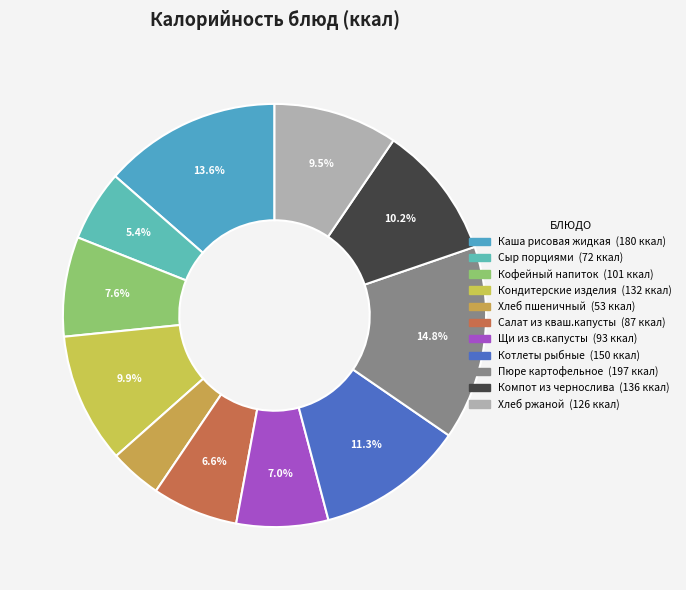

To the nearest percent, what is the average slice percentage?

9%